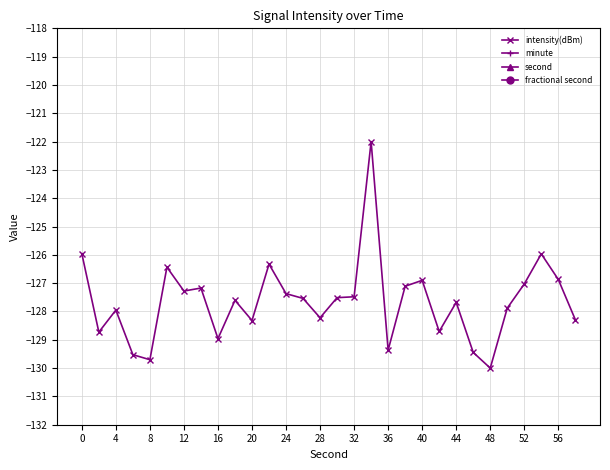

At which category is the sum across all series the highest?

29